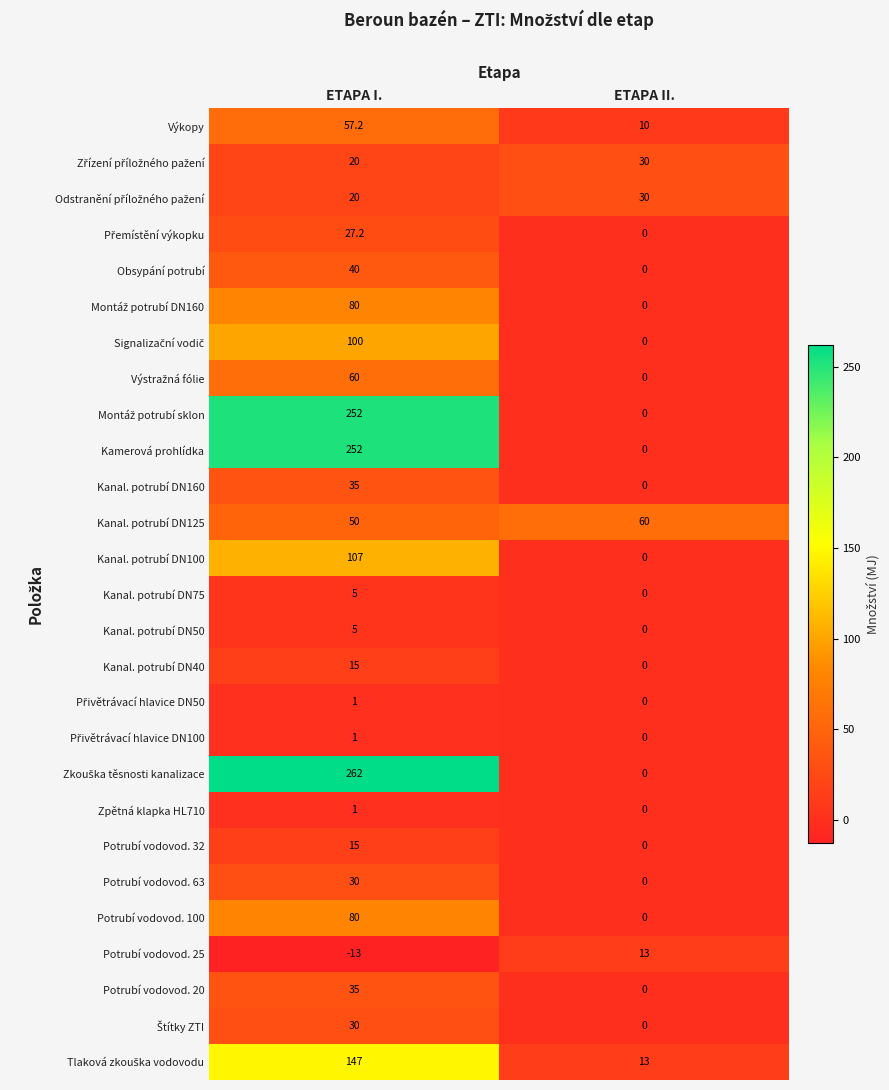

What is the minimum value shown in the chart?

-13.0